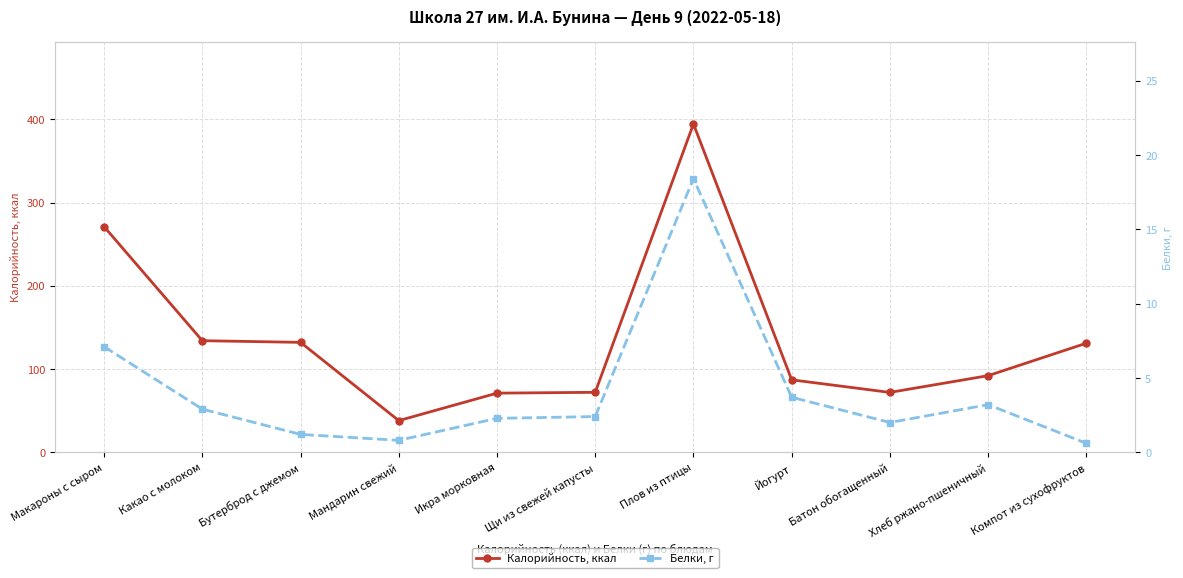

Between Щи из свежей капусты and Плов из птицы, which series saw the biggest shift?

Калорийность, ккал